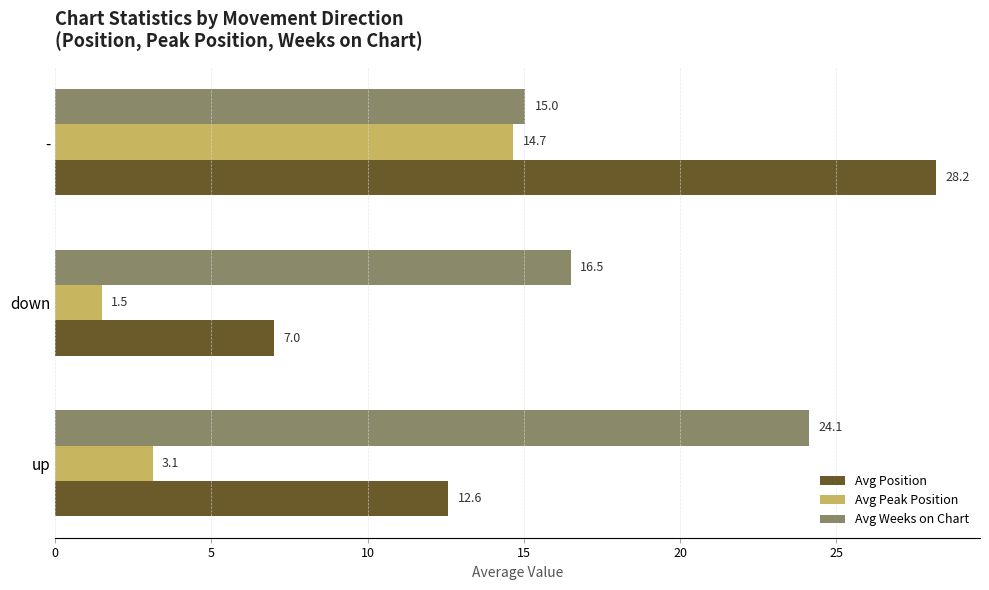

Which series changed the most between up and -?

Avg Position